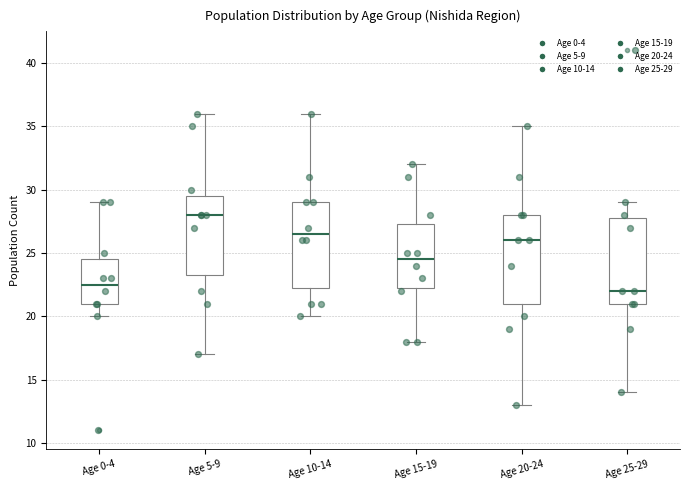

Where does the upper whisker of the box for Age 25-29 end on the y-axis? The values are not printed on the chart, so give them approximately, as read against the axis.

29.0